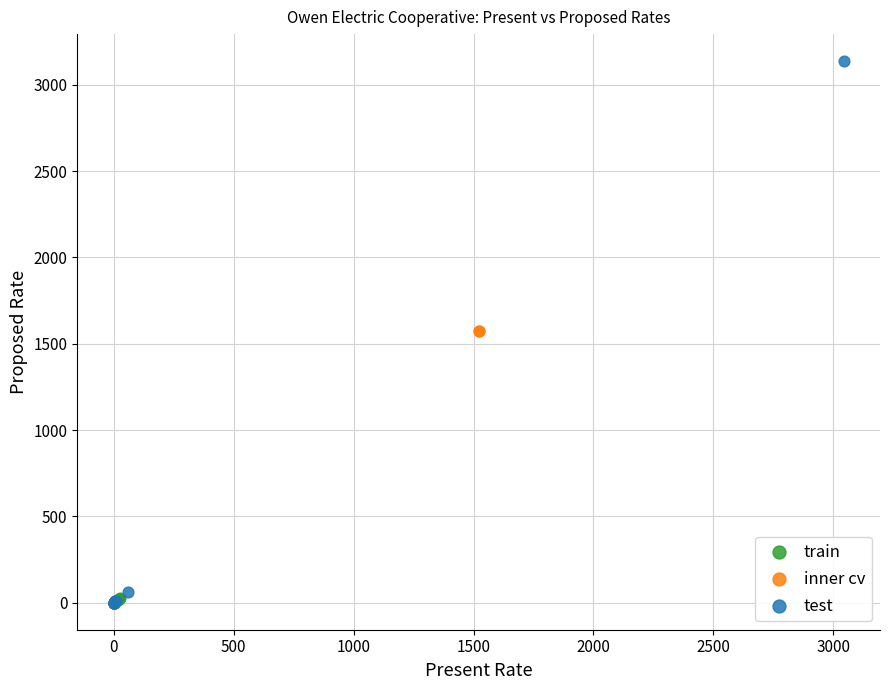

What are all the series names shown in the legend?

train, inner cv, test